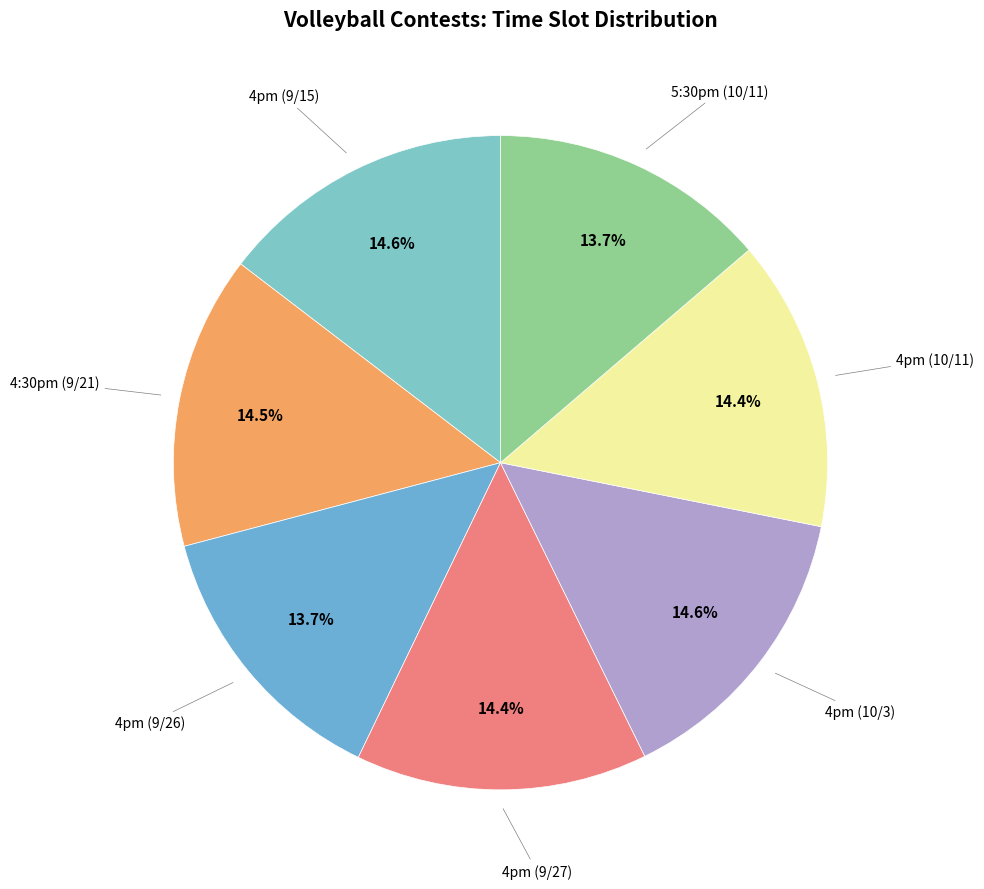

To the nearest percent, what is the average slice percentage?

14%